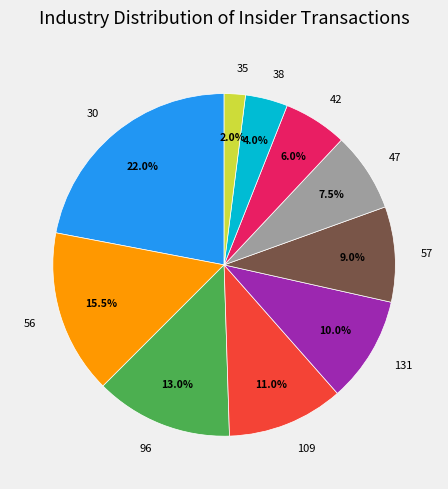

To the nearest percent, what is the difference between the 30 and 131 slice percentages?

12%